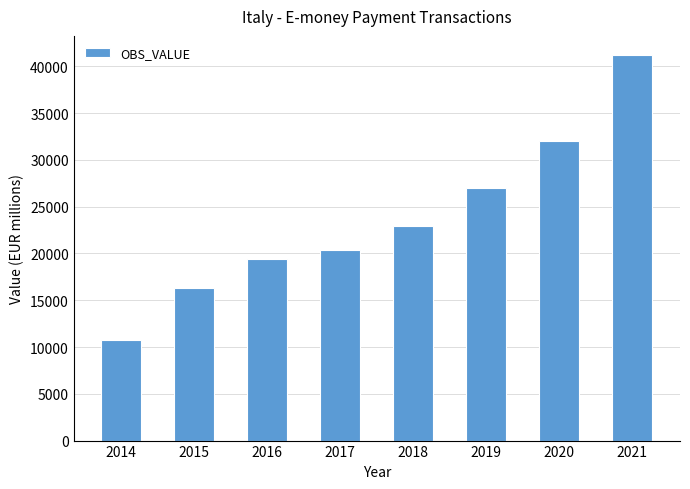

How many series are shown in this chart?

1